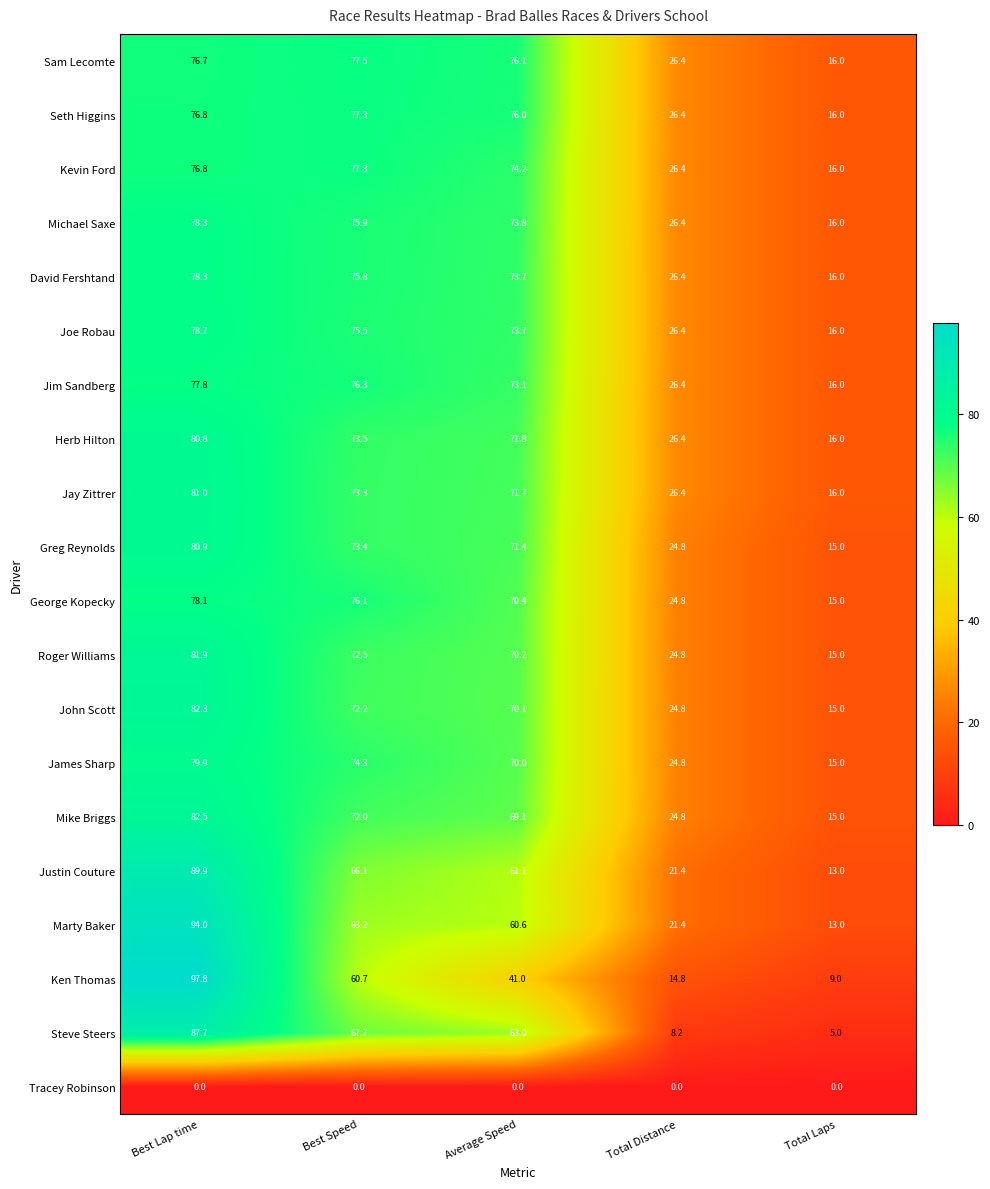

The Kevin Ford series shows 16.0 at Total Laps. True or false?

True